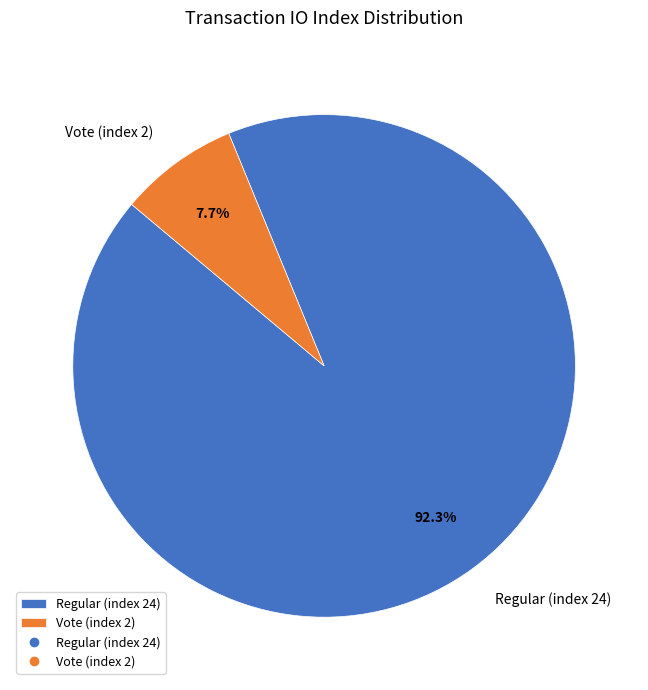

What percentage is the Vote (index 2) slice, to the nearest percent?

8%